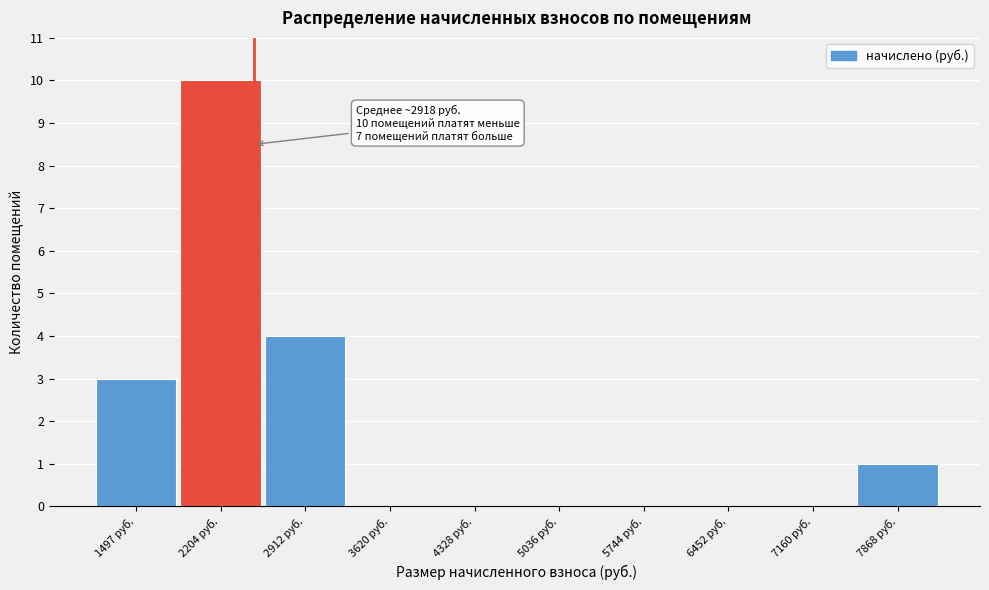

Reading left to right, list all the values displayed in this chart.

1497 руб.=3	2204 руб.=10	2912 руб.=4	3620 руб.=0	4328 руб.=0	5036 руб.=0	5744 руб.=0	6452 руб.=0	7160 руб.=0	7868 руб.=1